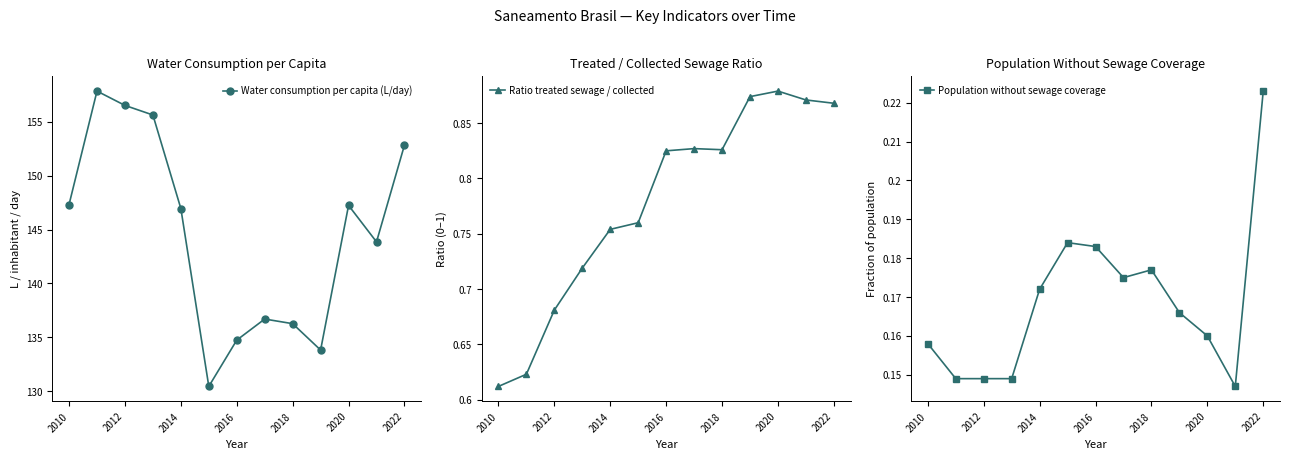

Which series has the largest range (max minus min)?

Water consumption per capita (L/day)